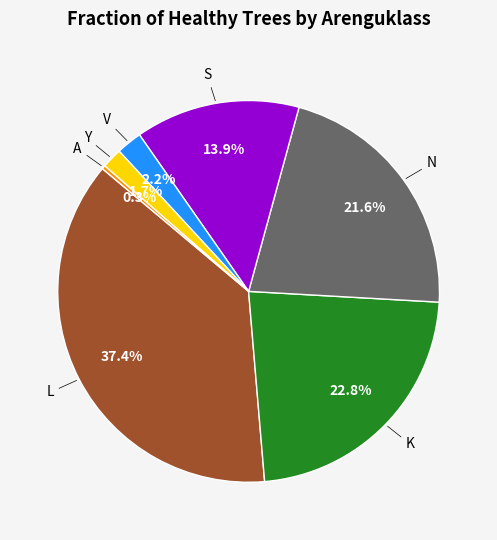

Is there a majority slice in this chart?

No